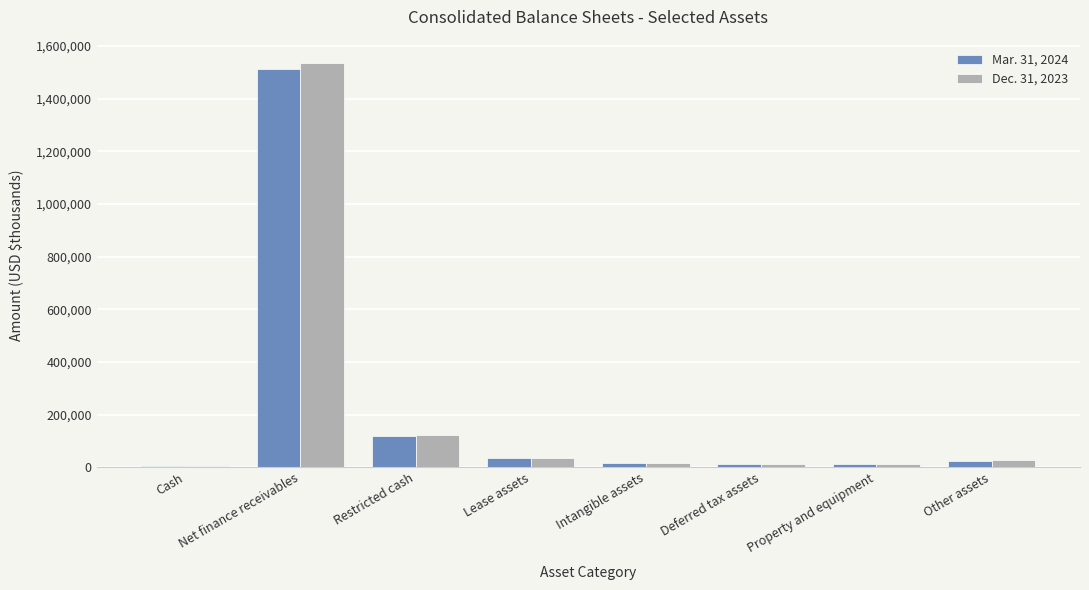

The Dec. 31, 2023 series shows 54998 at Restricted cash. True or false?

False